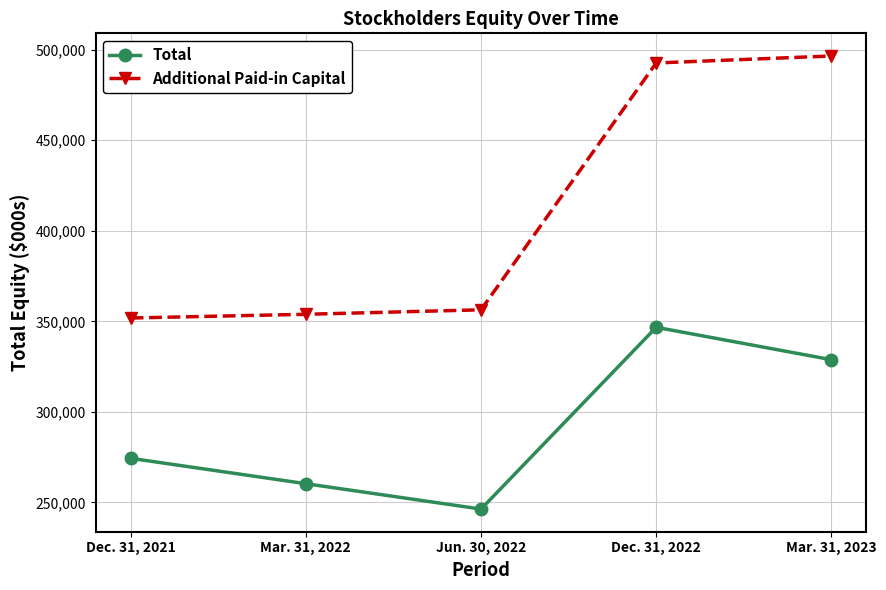

In Total, how many points are lower than both neighbors (excluding endpoints)?

1